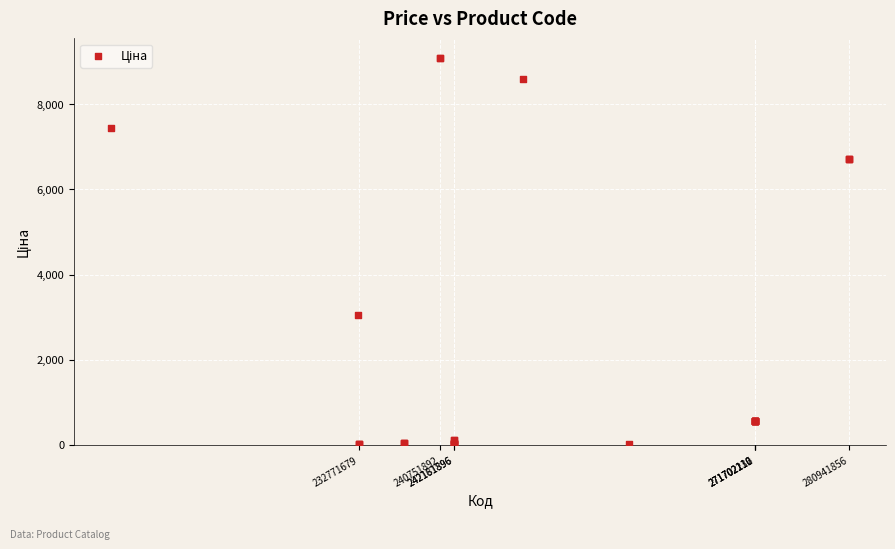

What Y value in the scatter plot is closest to 4553?

3059.7